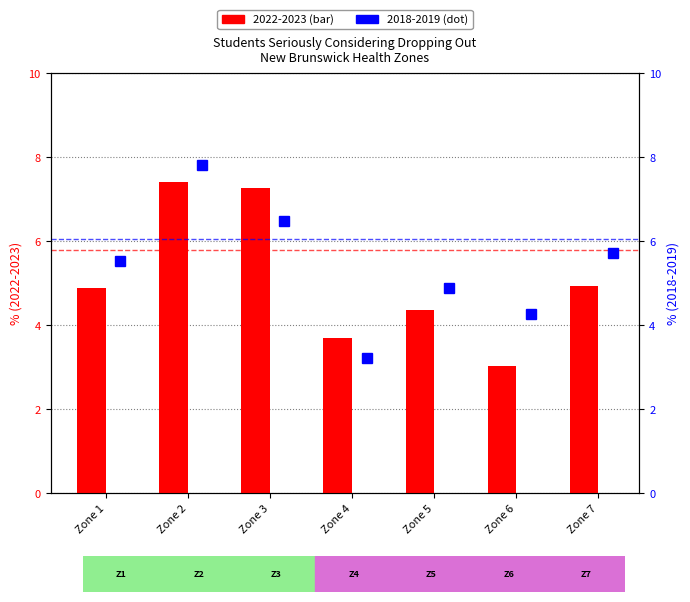

Where is NB avg 2018-2019 (6.06%) nearest to the value 6?

Zone 1